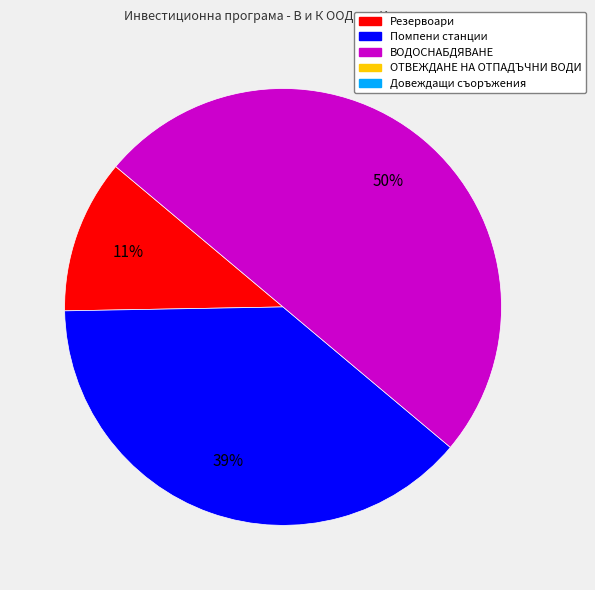

To the nearest percent, what is the difference between the largest and smallest slice percentages?

39%